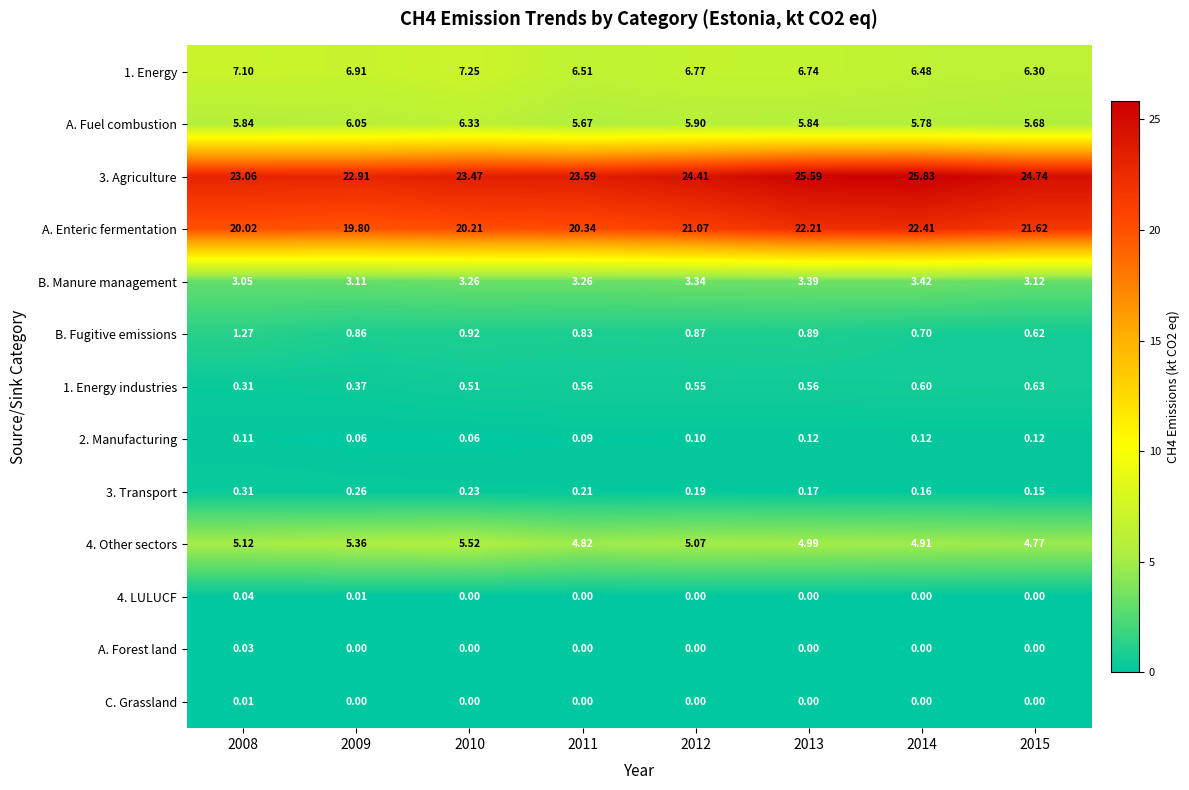

Is the value of 3. Agriculture at 2011 greater than the value of 4. LULUCF at 2013?

Yes